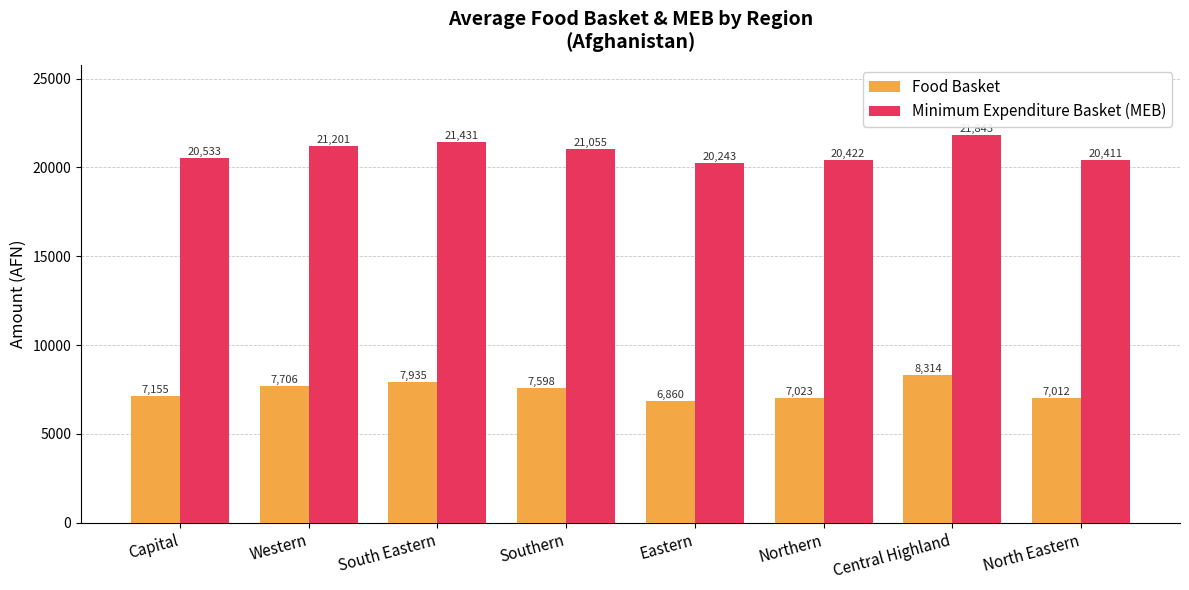

Which category has the lowest value across all series?

Eastern